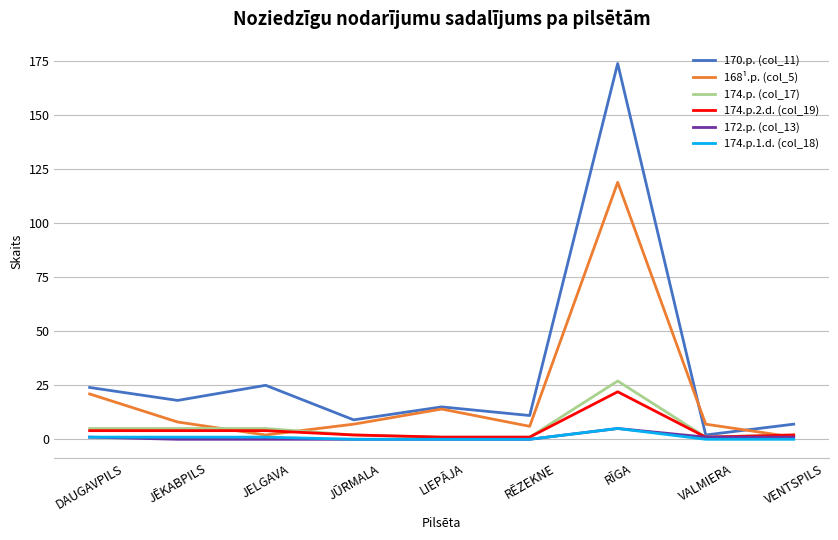

Which series has the largest total across all categories?

170.p. (col_11)